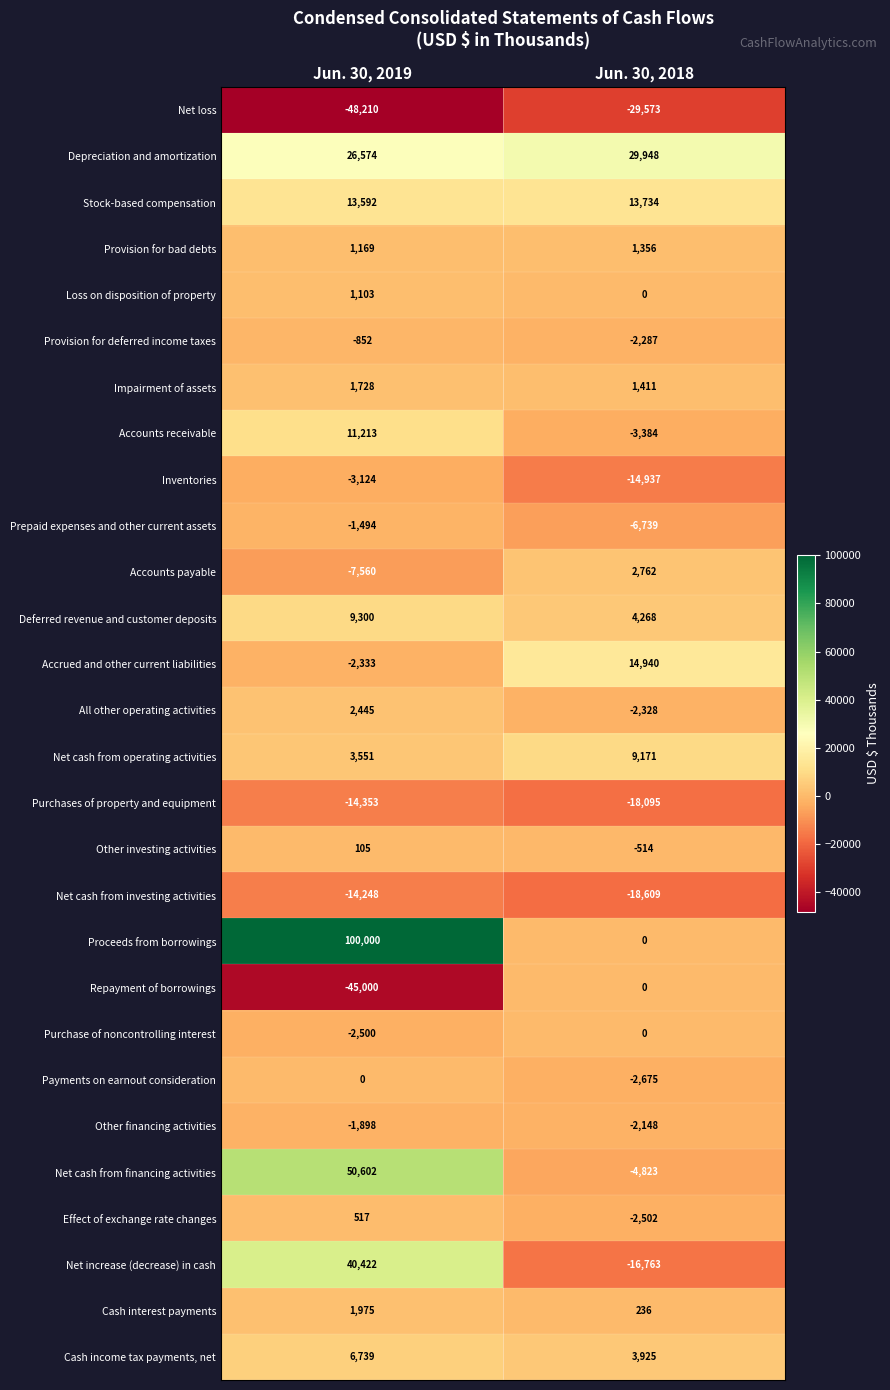

What is the sum of all Provision for deferred income taxes values?

-3139